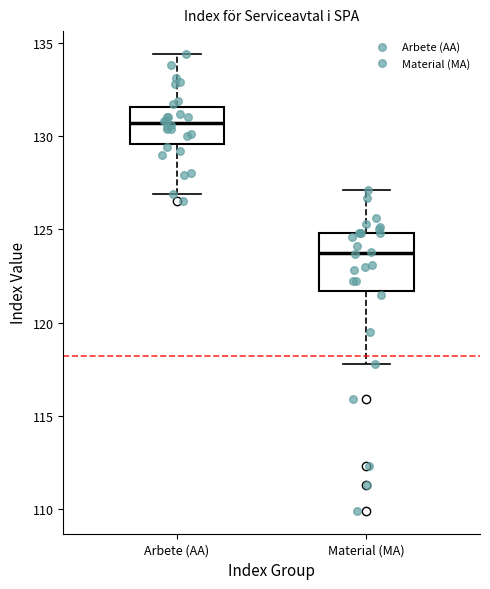

Which box's median line is the highest?

Arbete (AA)